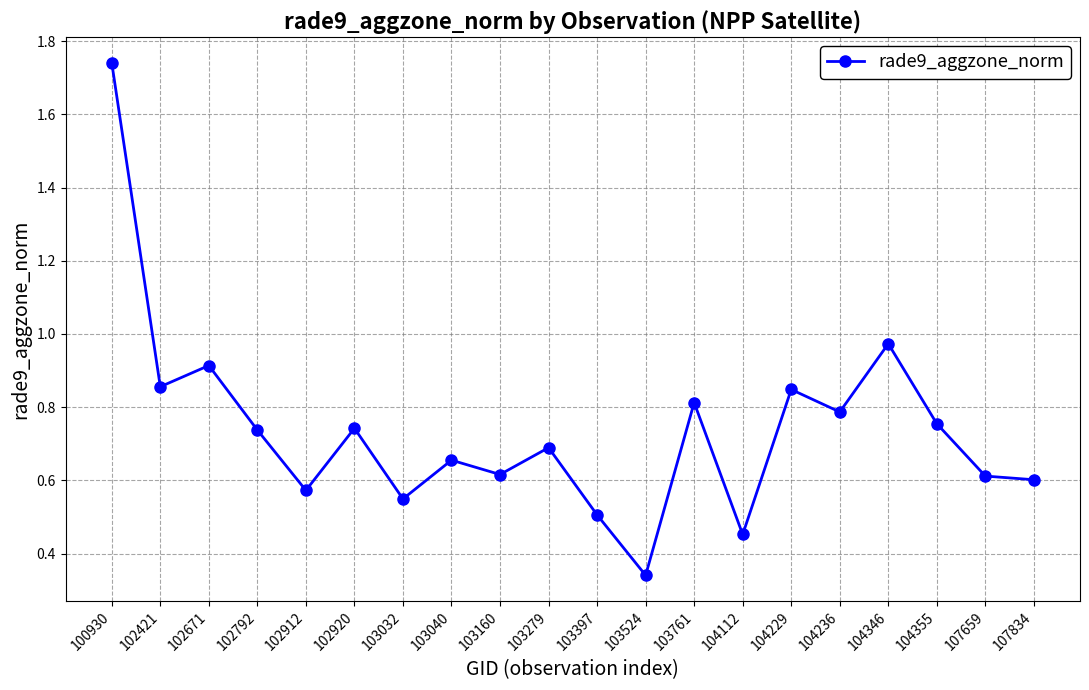

At which label is the value closest to 1?

104346